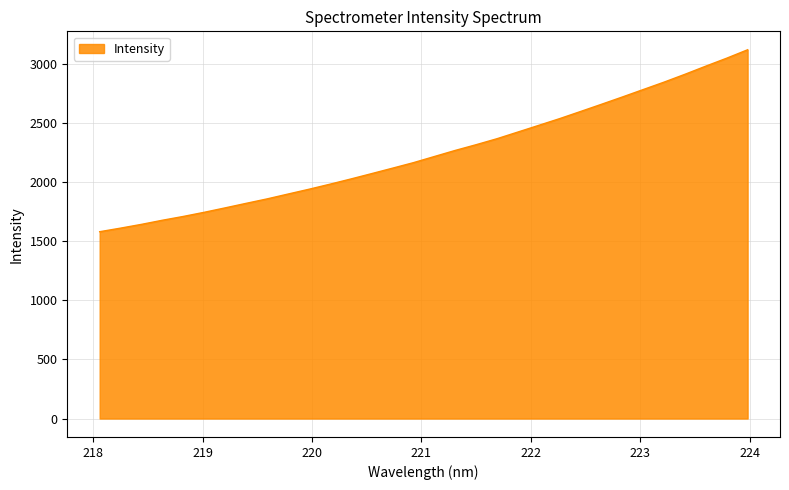

True or false: the data has more than 2 interior local peaks.

False